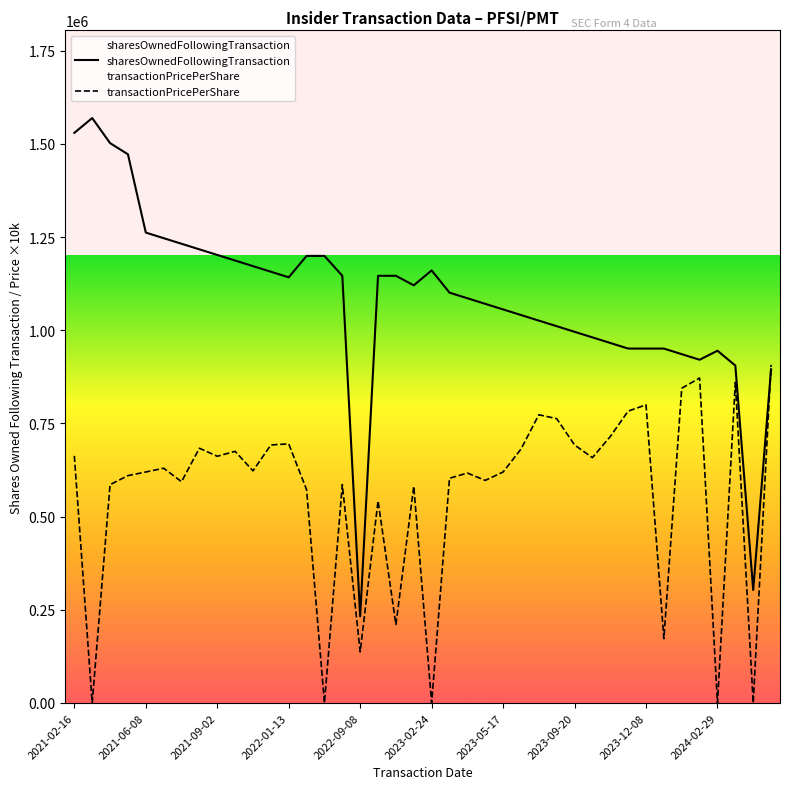

The value of transactionPricePerShare at 2022-09-08 is 200672.4. True or false?

False